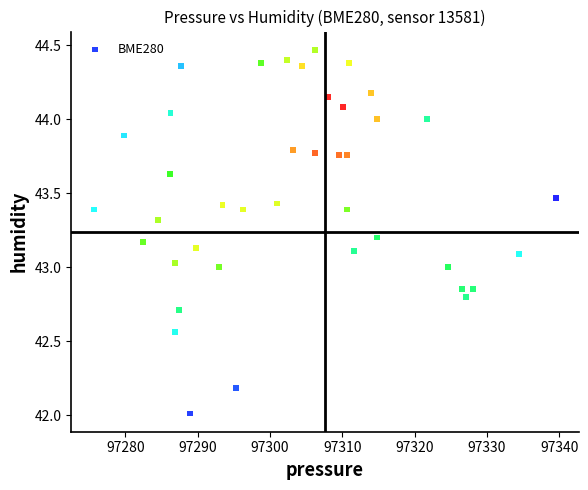

What is the range of X values (max minus min)?

63.8